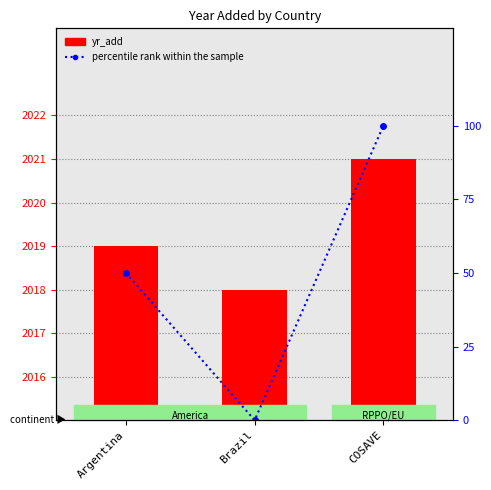

At which category is the sum across all series the highest?

COSAVE